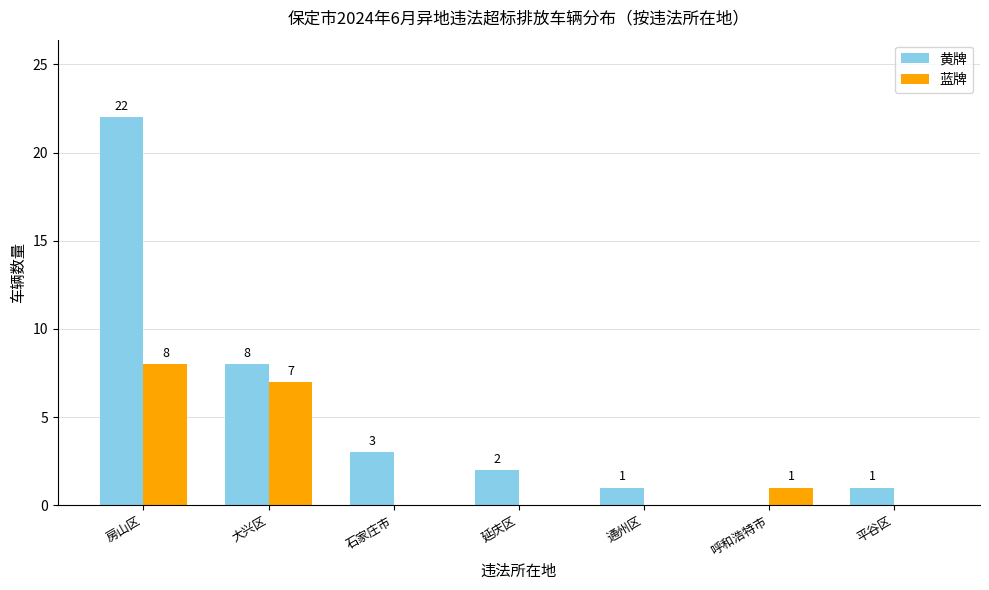

Is it true that 蓝牌 equals 2 at 房山区?

False